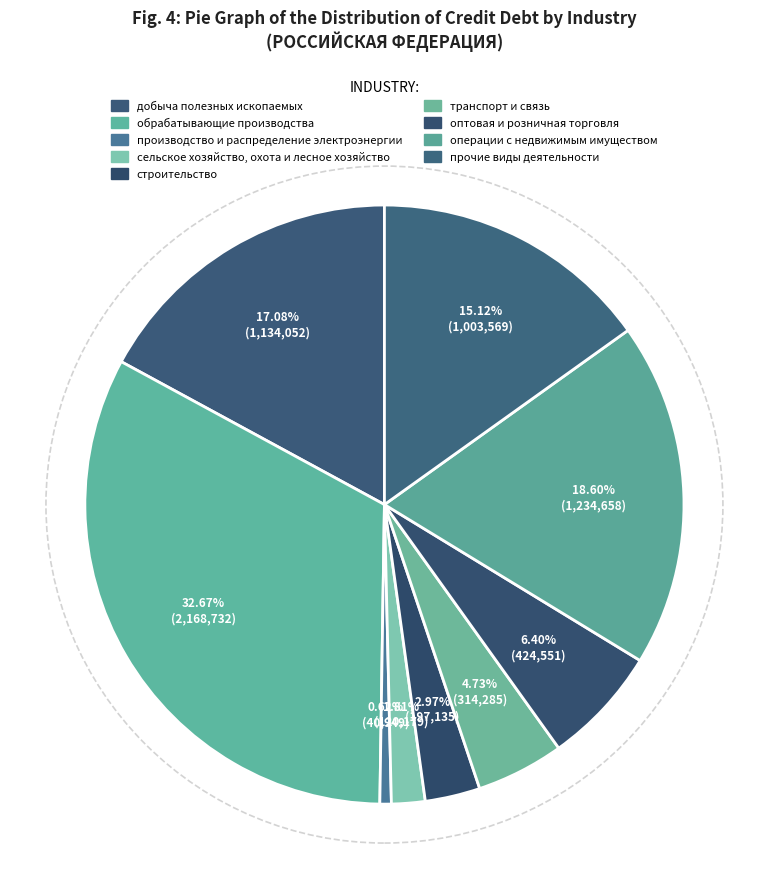

What is the largest slice in the pie chart?

обрабатывающие производства